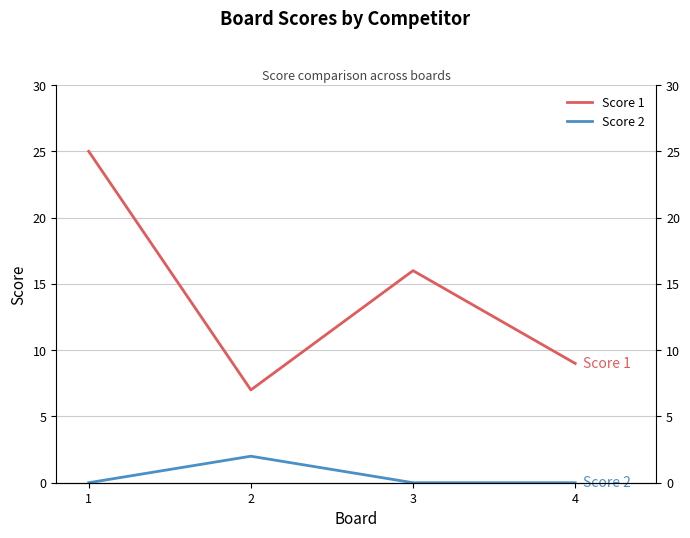

True or false: Score 2 has more than 2 interior local peaks.

False